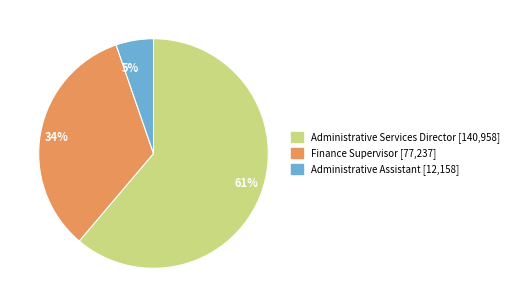

What percentage is the Finance Supervisor slice, to the nearest percent?

34%